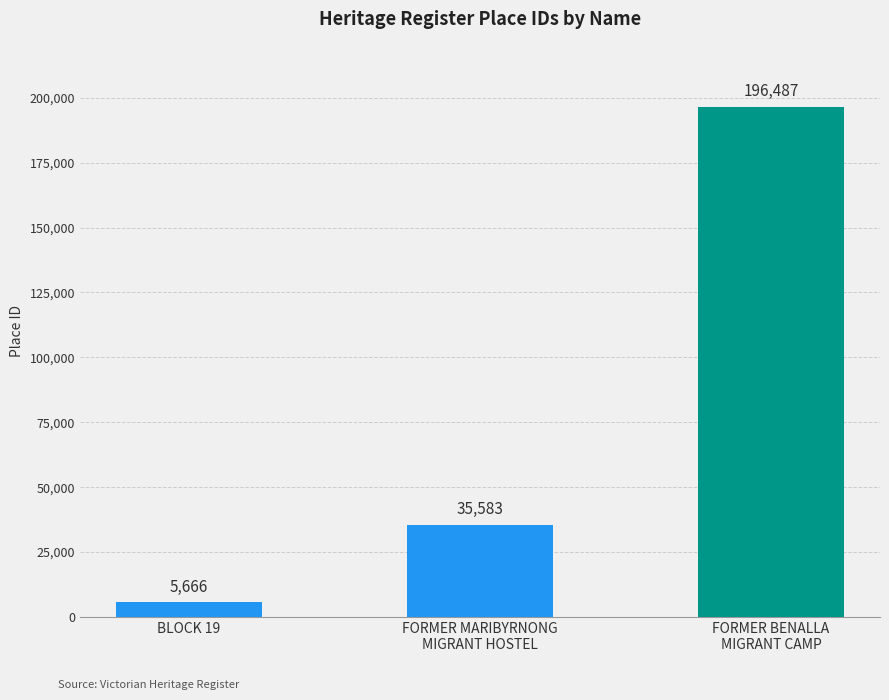

The chart shows a value of 56197 at FORMER MARIBYRNONG
MIGRANT HOSTEL. True or false?

False